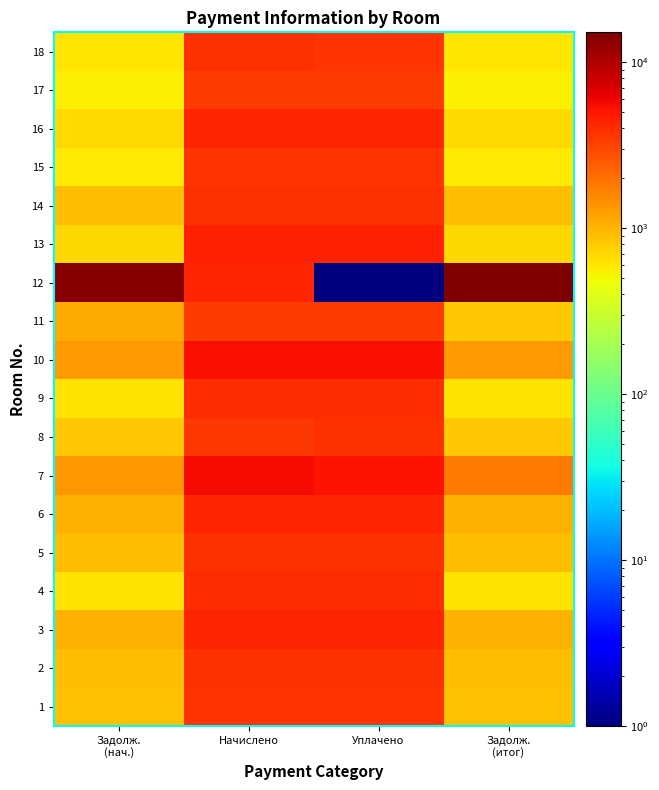

Between Уплачено and Задолж.
(итог), which is larger?

Уплачено